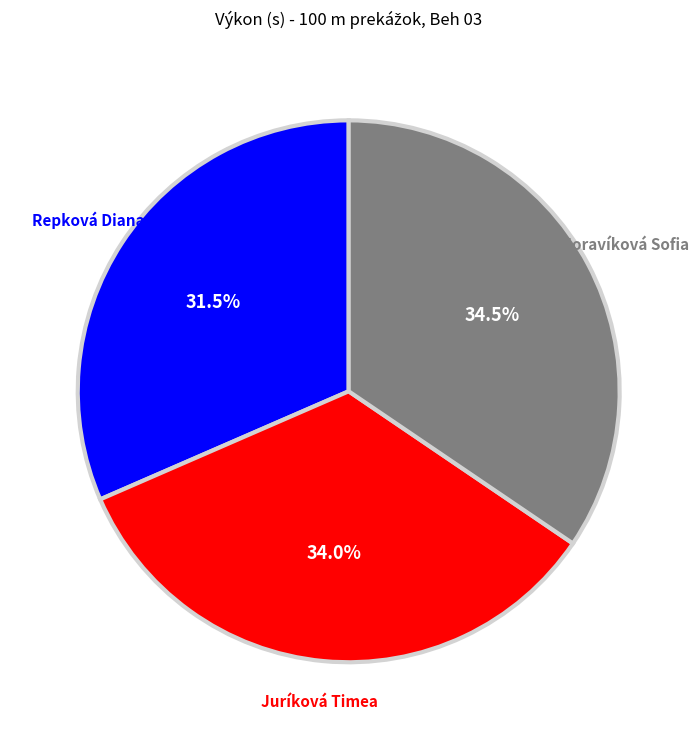

Is there a majority slice in this chart?

No